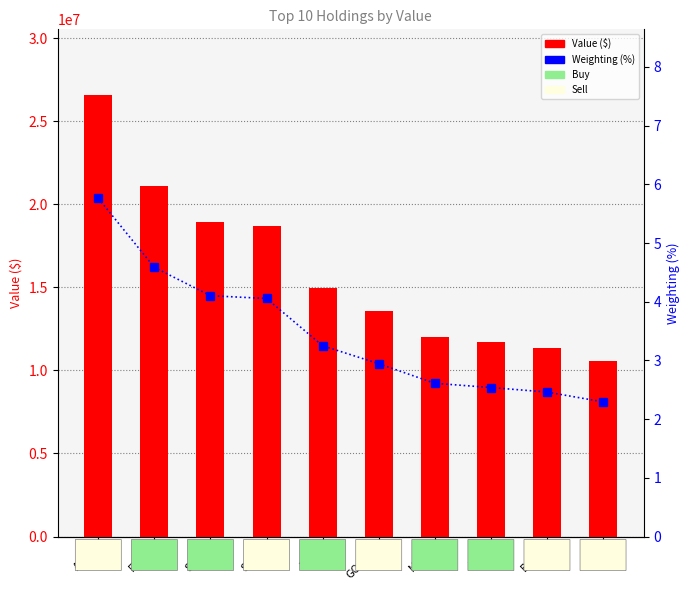

The Weighting (%) series shows 4.1 at SCHX. True or false?

True